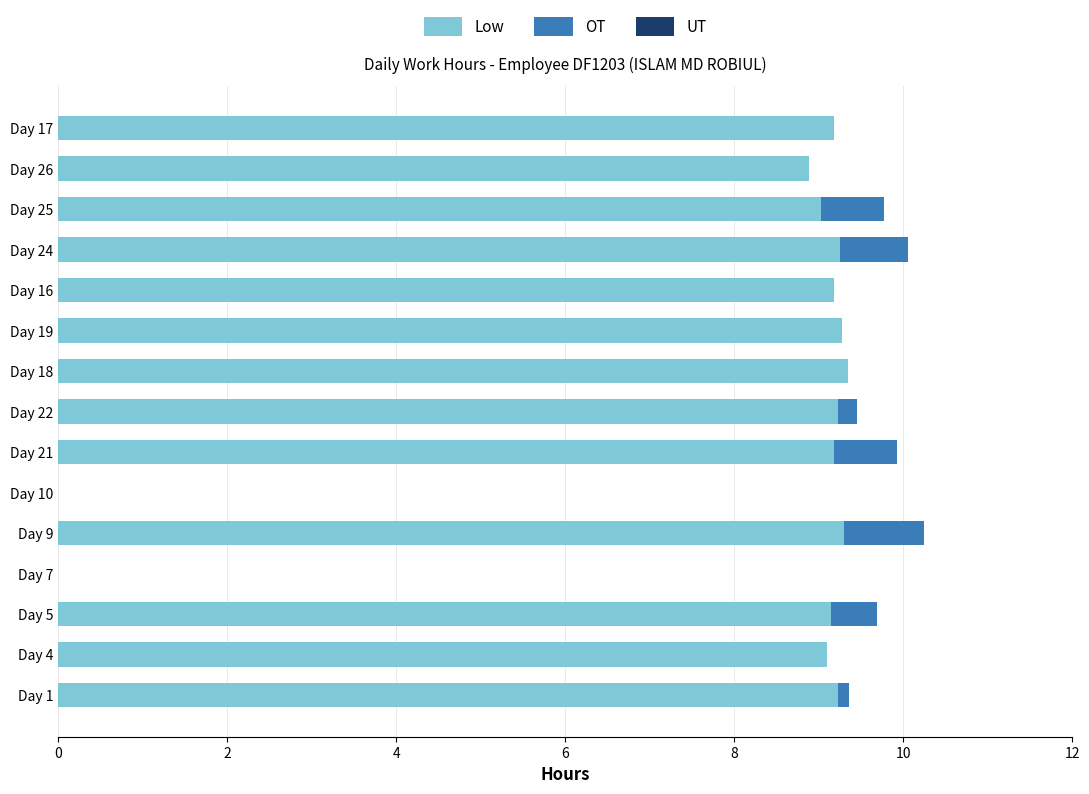

The Low series shows 4.7 at Day 25. True or false?

False